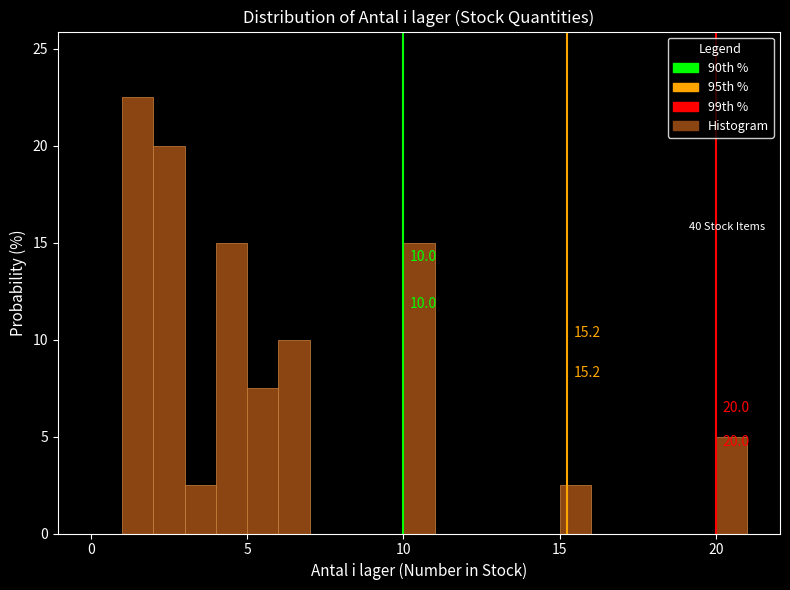

Read against the x-axis, roughly where is the centre of the tallest bar?

1.5